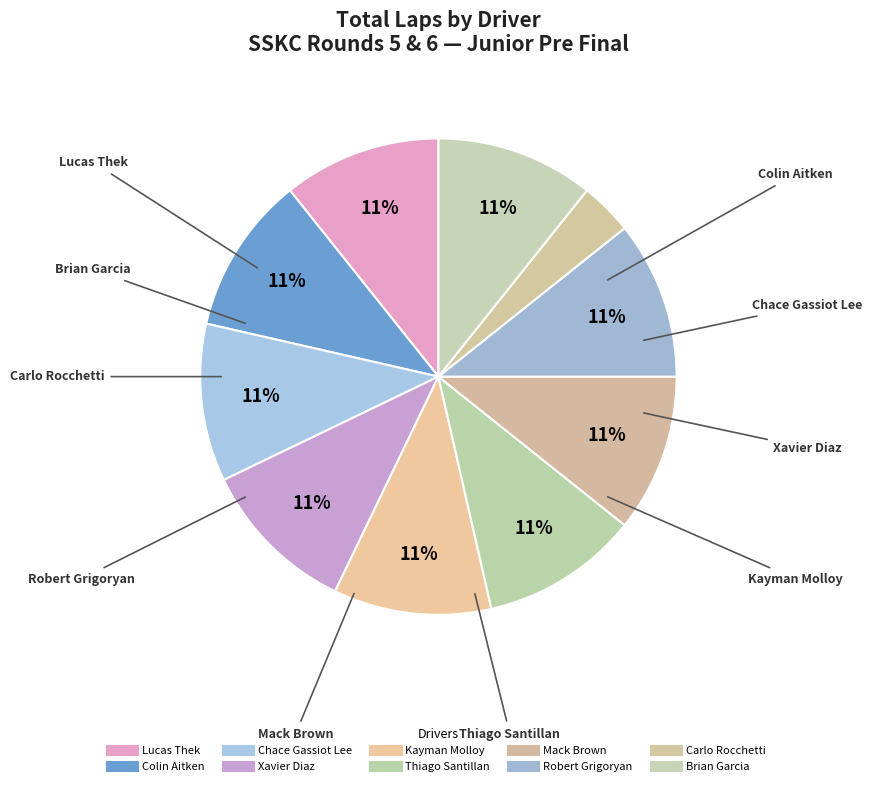

Rank the categories by value from lowest to highest.

Carlo Rocchetti, Lucas Thek, Colin Aitken, Chace Gassiot Lee, Xavier Diaz, Kayman Molloy, Thiago Santillan, Mack Brown, Robert Grigoryan, Brian Garcia